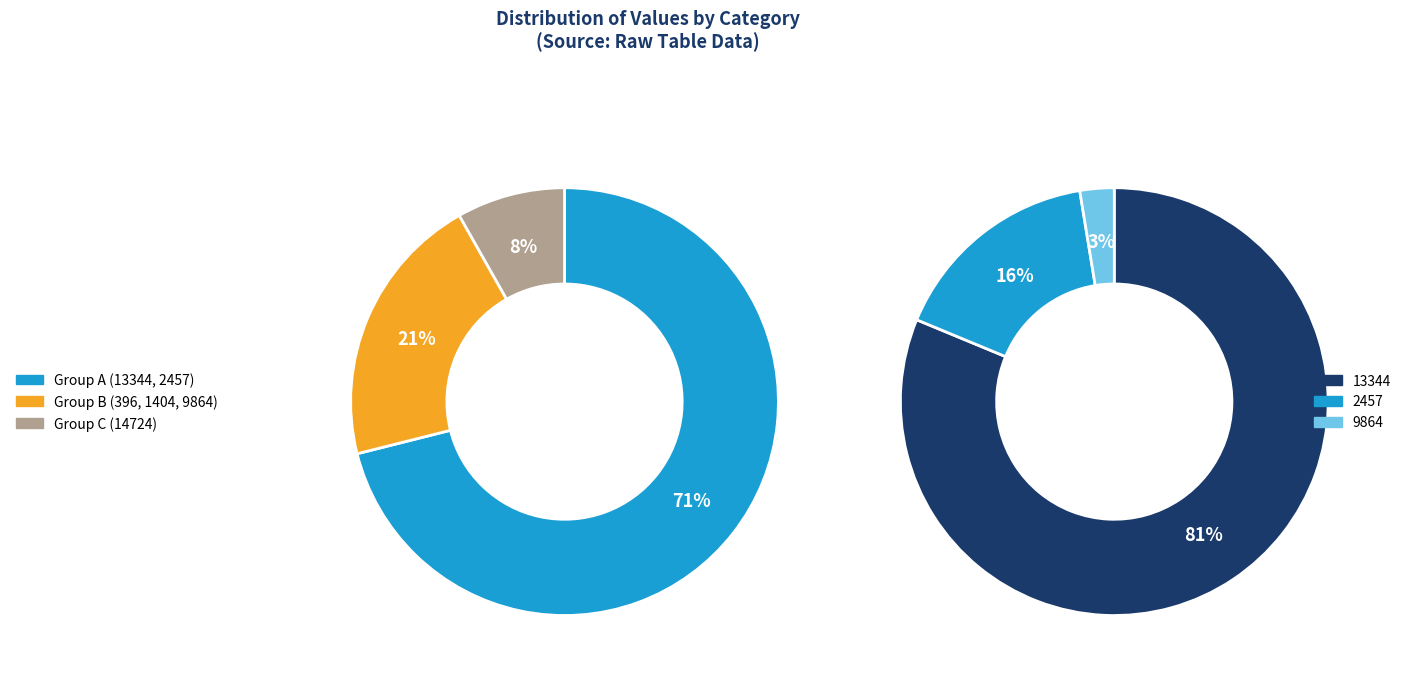

How much of the chart is everything except 885?

98.7%